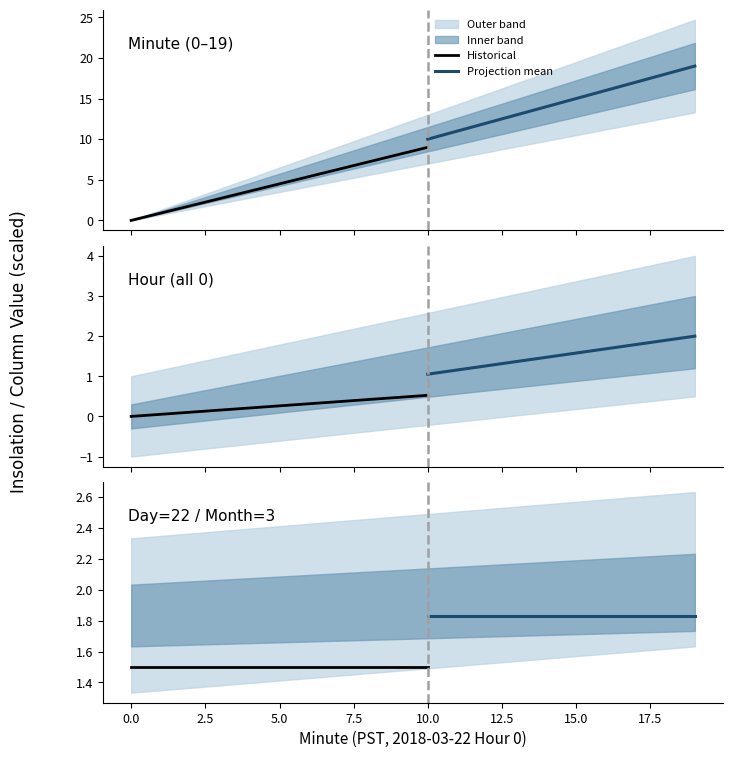

What is the average value of the Minute_0 series?

10